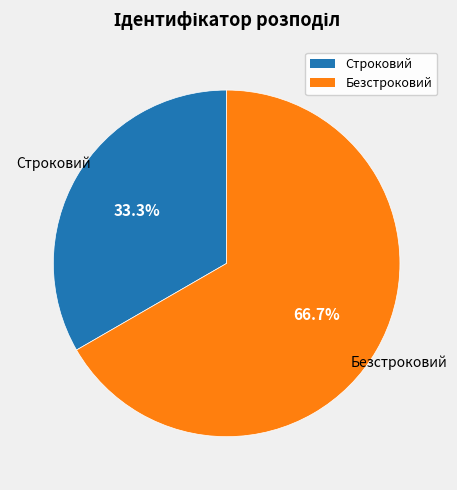

To the nearest percent, what is the average slice percentage?

50%